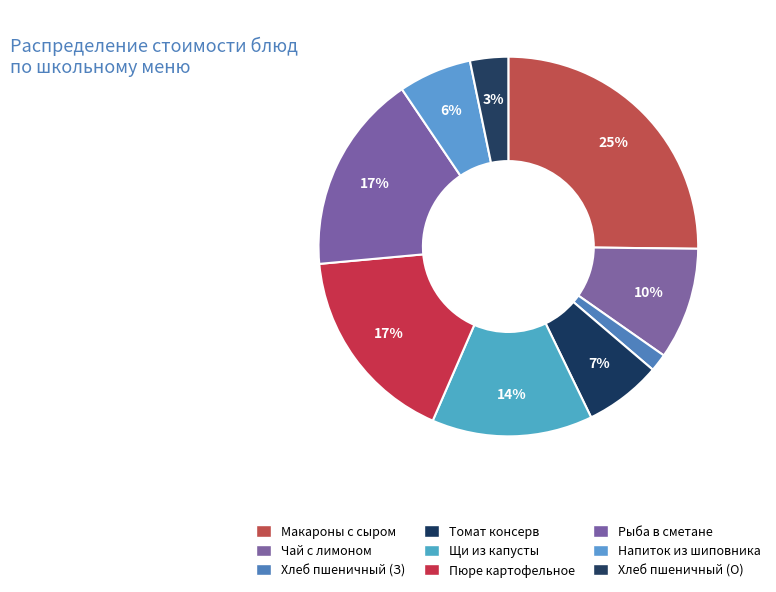

Does any single category account for the majority?

No